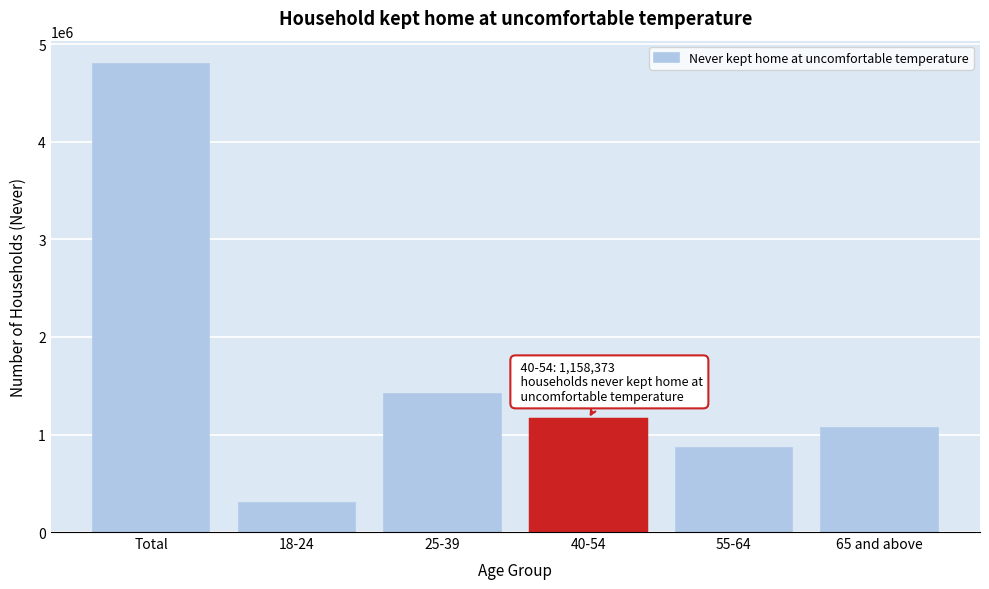

Reading right to left, transcribe all the data shown in this chart.

1062869	864191	1158373	1418777	294153	4798363